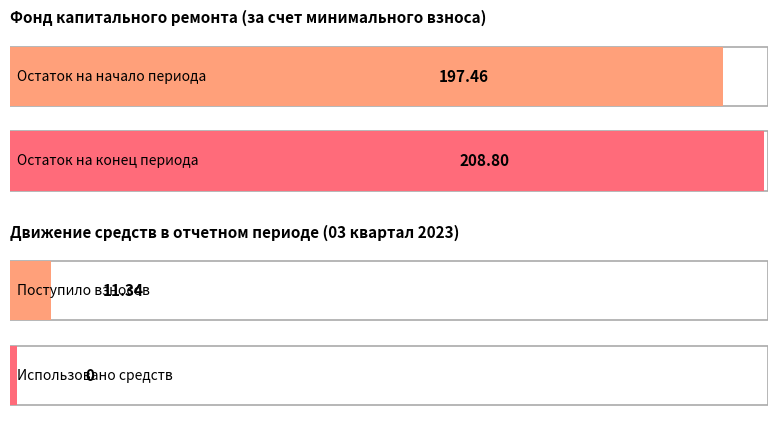

Are the bars grouped side by side (vs. stacked)?

Yes